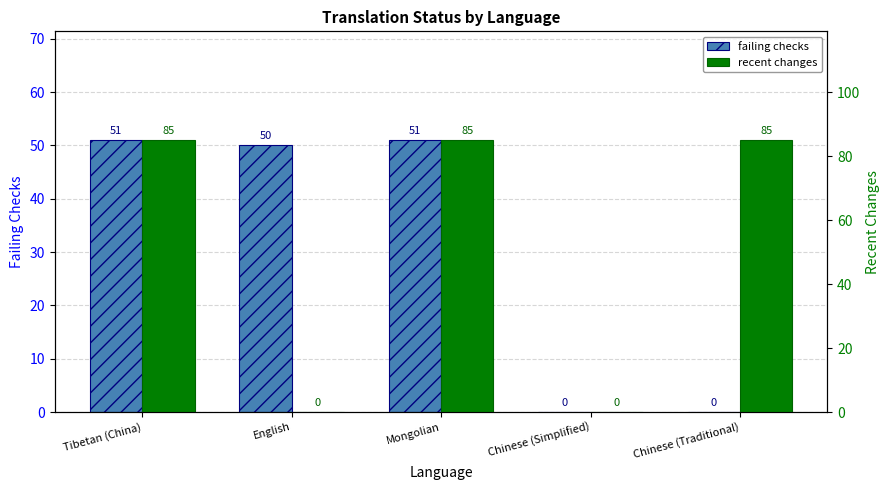

What position from the left is English?

2